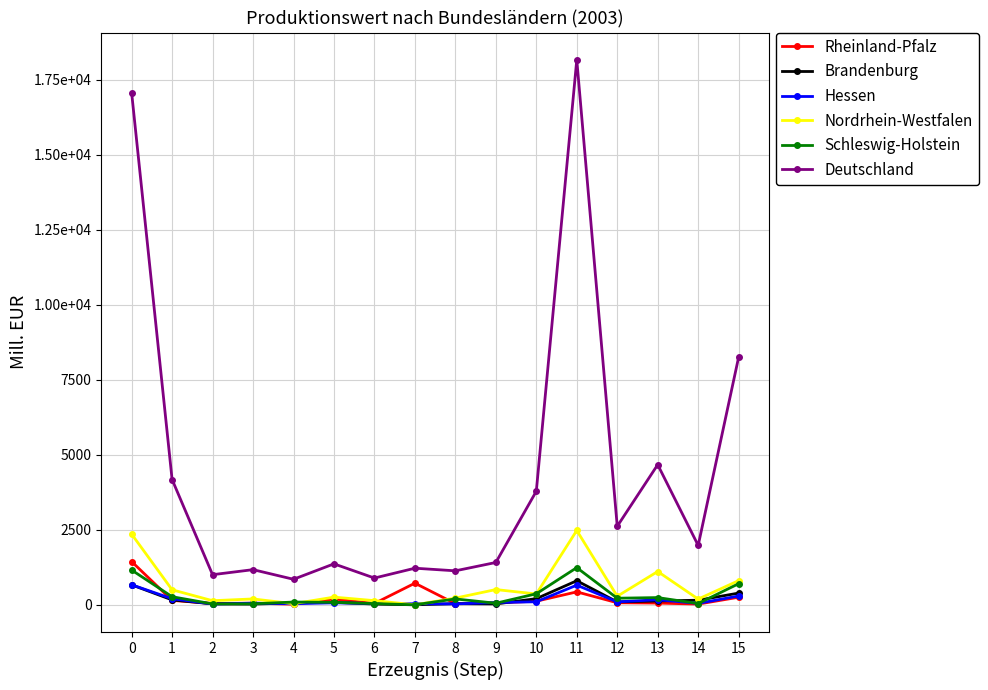

What are all the series names shown in the legend?

Rheinland-Pfalz, Brandenburg, Hessen, Nordrhein-Westfalen, Schleswig-Holstein, Deutschland